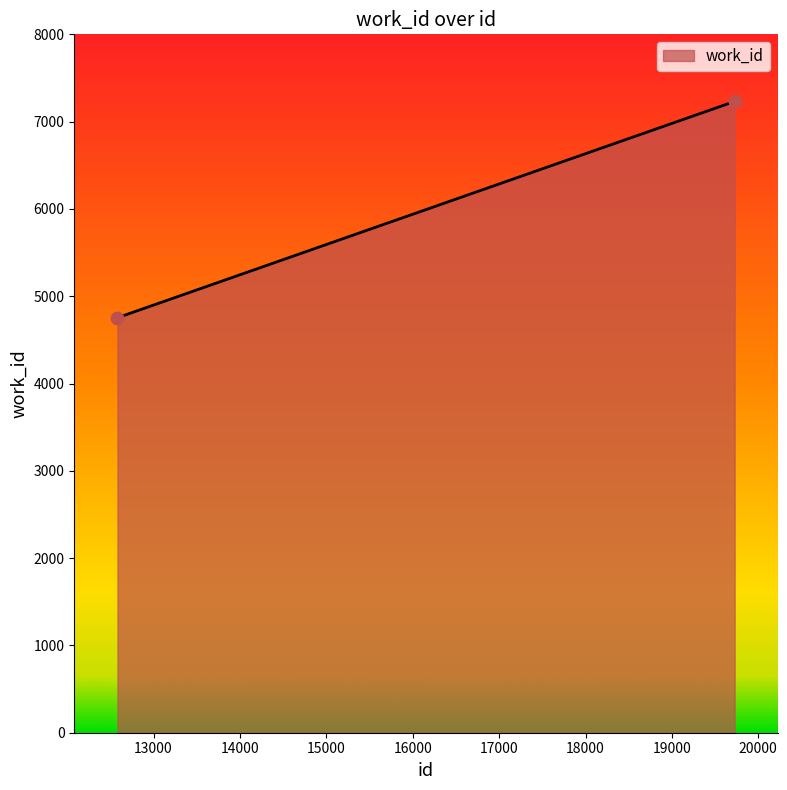

What is the smallest value displayed?

4754